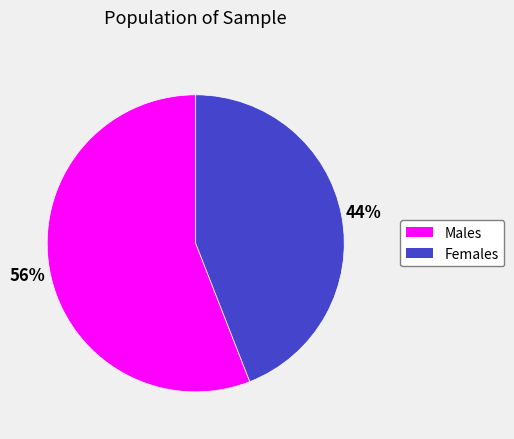

What percentage is the Males slice, to the nearest percent?

56%